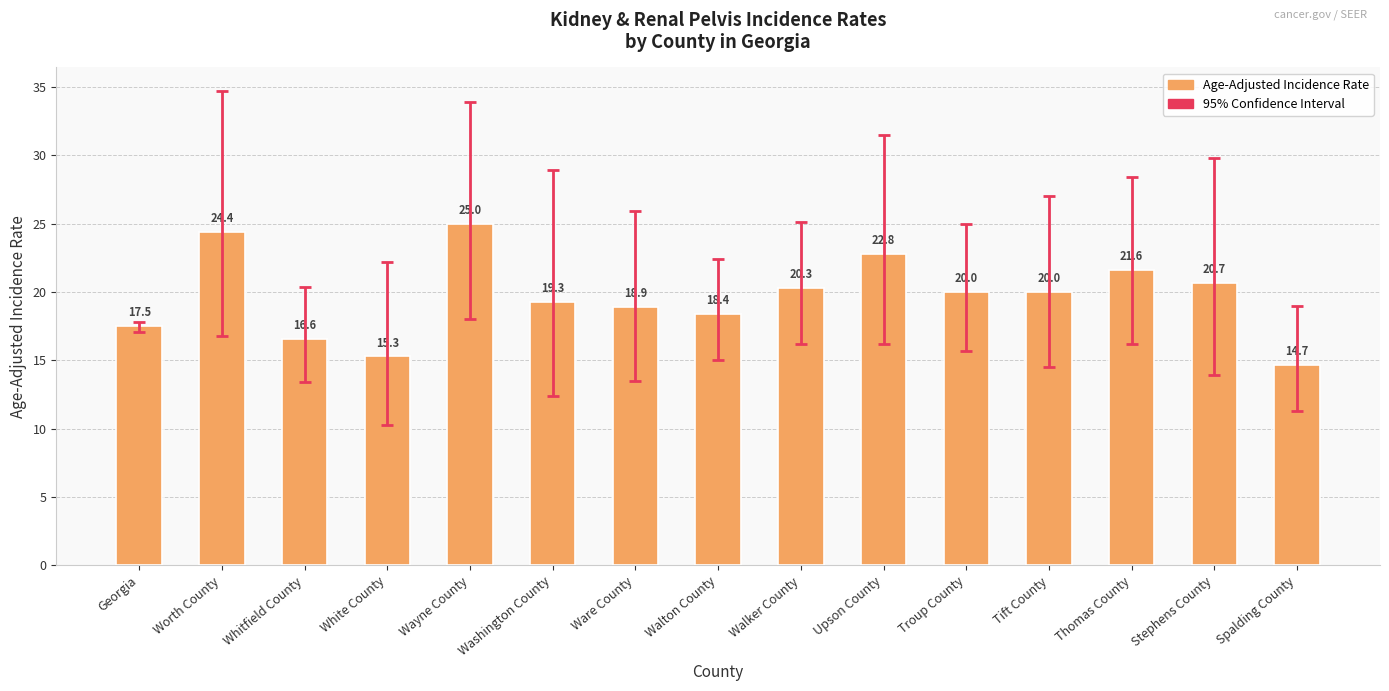

Reading left to right, list all the values displayed in this chart.

17.5	24.4	16.6	15.3	25.0	19.3	18.9	18.4	20.3	22.8	20.0	20.0	21.6	20.7	14.7